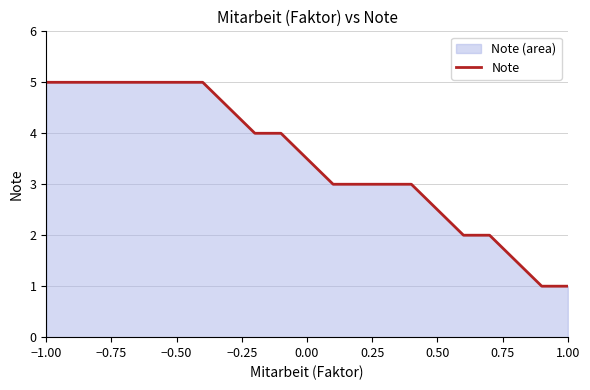

What is the minimum value shown in the chart?

1.0